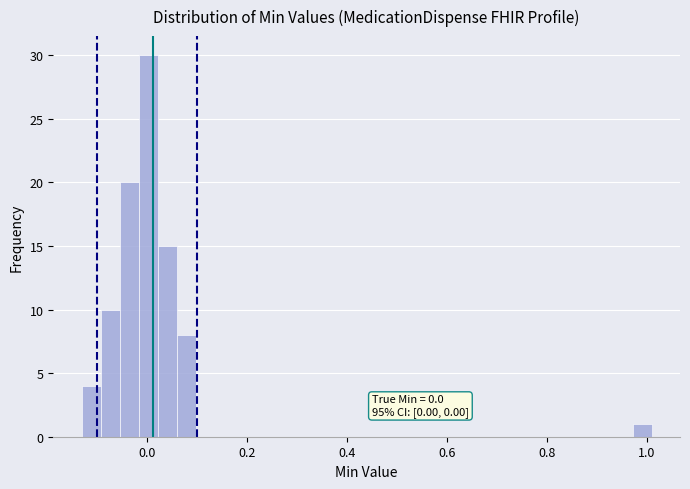

Around what value on the x-axis is the tallest bar? Give the approximate position of its centre, as read against the axis.

0.00